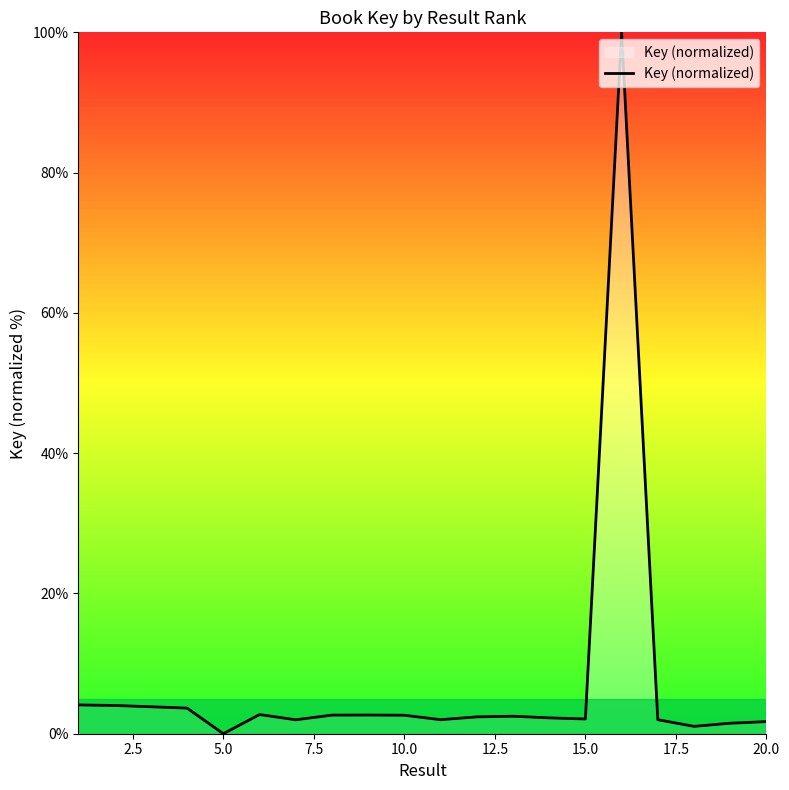

What is the difference between the maximum and minimum values?

100.0